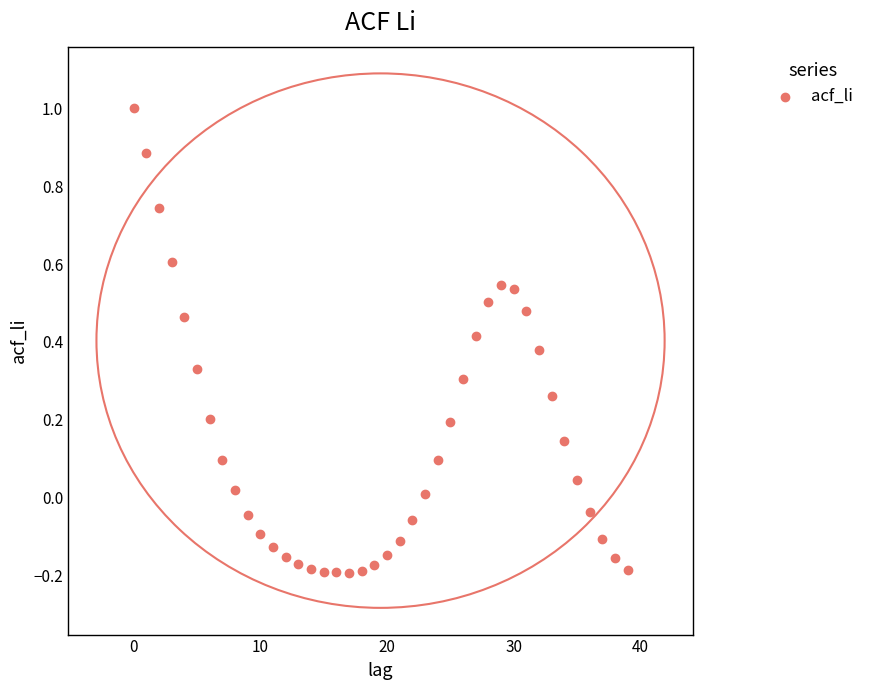

What is the range of Y values (max minus min)?

1.2